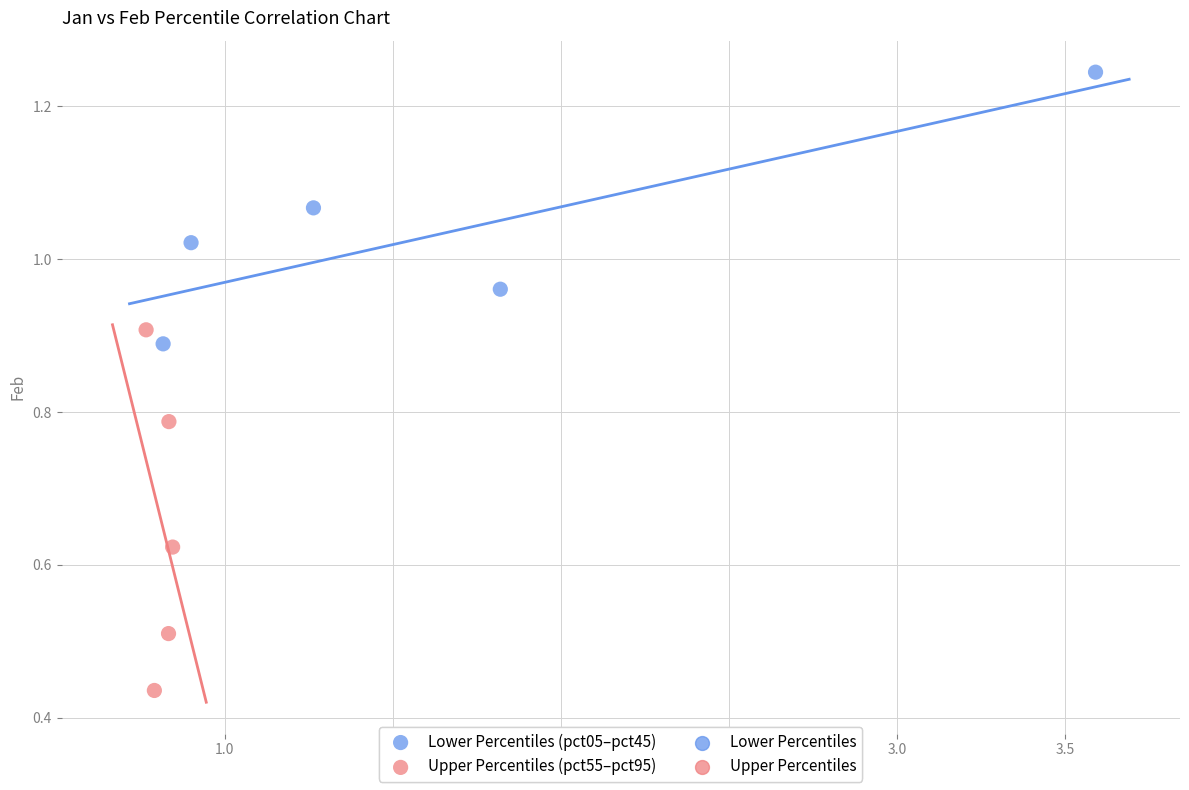

Which series reaches the minimum Y coordinate?

Upper Percentiles (pct55–pct95)